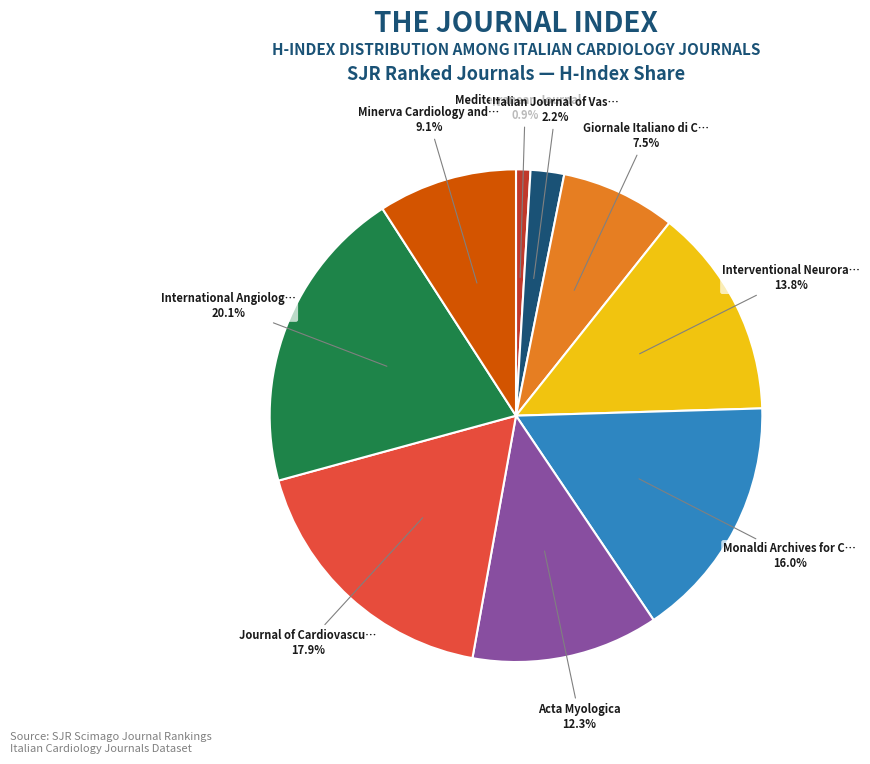

Is there a majority slice in this chart?

No